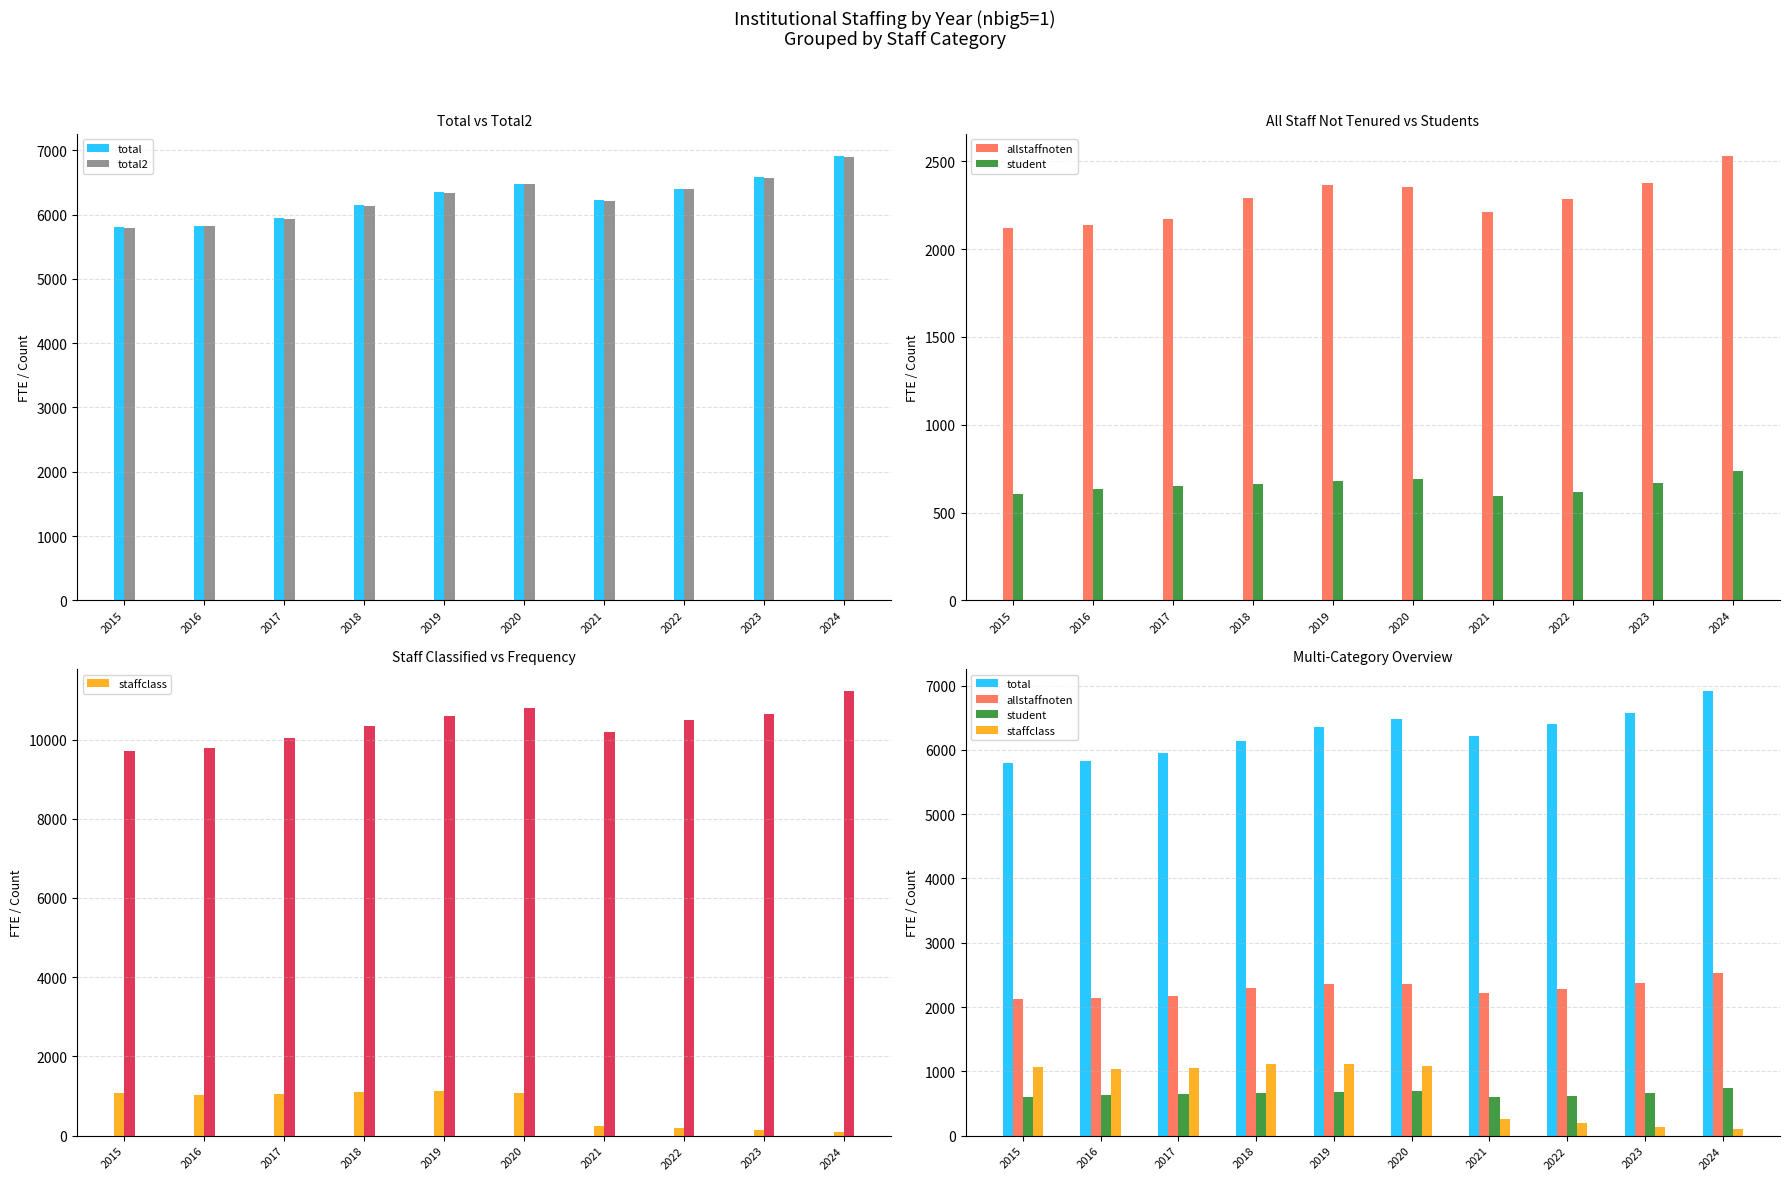

List the series in order of their peak value, highest first.

total, total2, allstaffnoten, staffclass, student